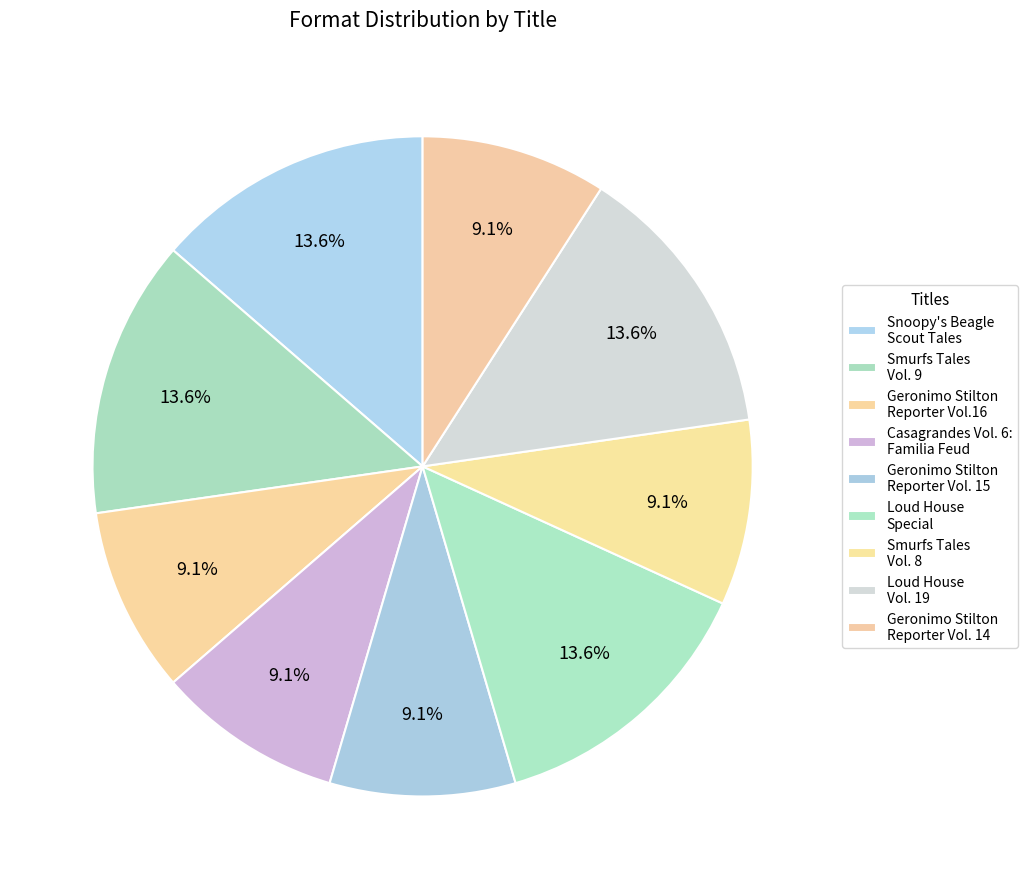

Approximately how many times larger is the value at Casagrandes Vol. 6: Familia Feud compared to Smurfs Tales Vol. 8?

1.0